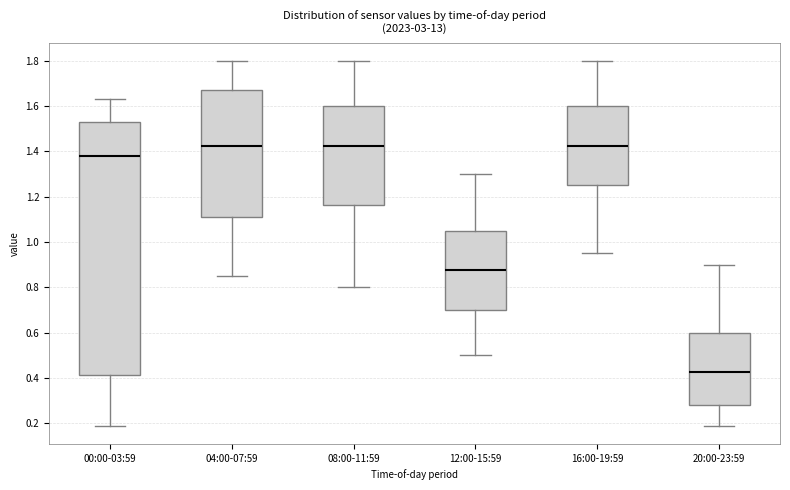

Which box is the tallest, from its lower edge to its upper edge?

00:00-03:59